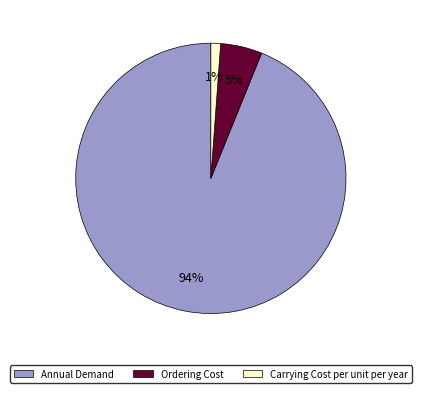

Which has a higher value, Annual Demand or Carrying Cost per unit per year?

Annual Demand